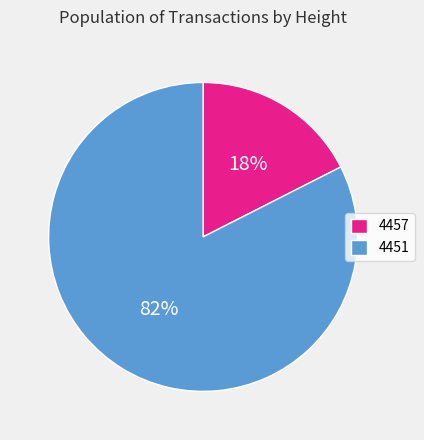

Approximately how many times larger is the value at 4457 compared to 4451?

0.2